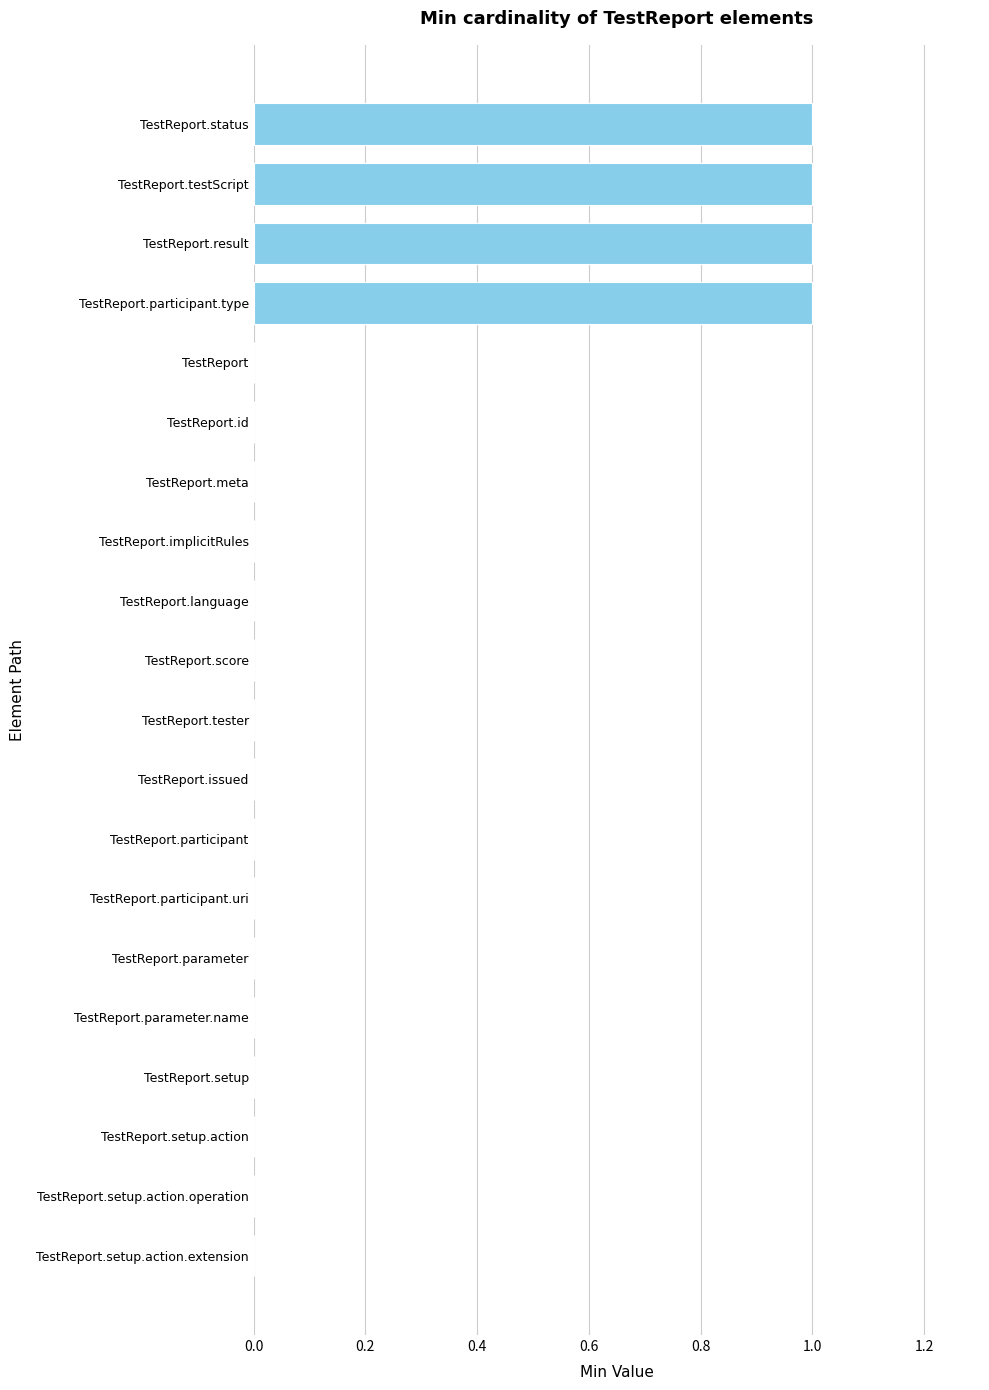

Reading bottom to top, transcribe all the data shown in this chart.

TestReport.setup.action.extension=0	TestReport.setup.action.operation=0	TestReport.setup.action=0	TestReport.setup=0	TestReport.parameter.name=0	TestReport.parameter=0	TestReport.participant.uri=0	TestReport.participant=0	TestReport.issued=0	TestReport.tester=0	TestReport.score=0	TestReport.language=0	TestReport.implicitRules=0	TestReport.meta=0	TestReport.id=0	TestReport=0	TestReport.participant.type=1	TestReport.result=1	TestReport.testScript=1	TestReport.status=1